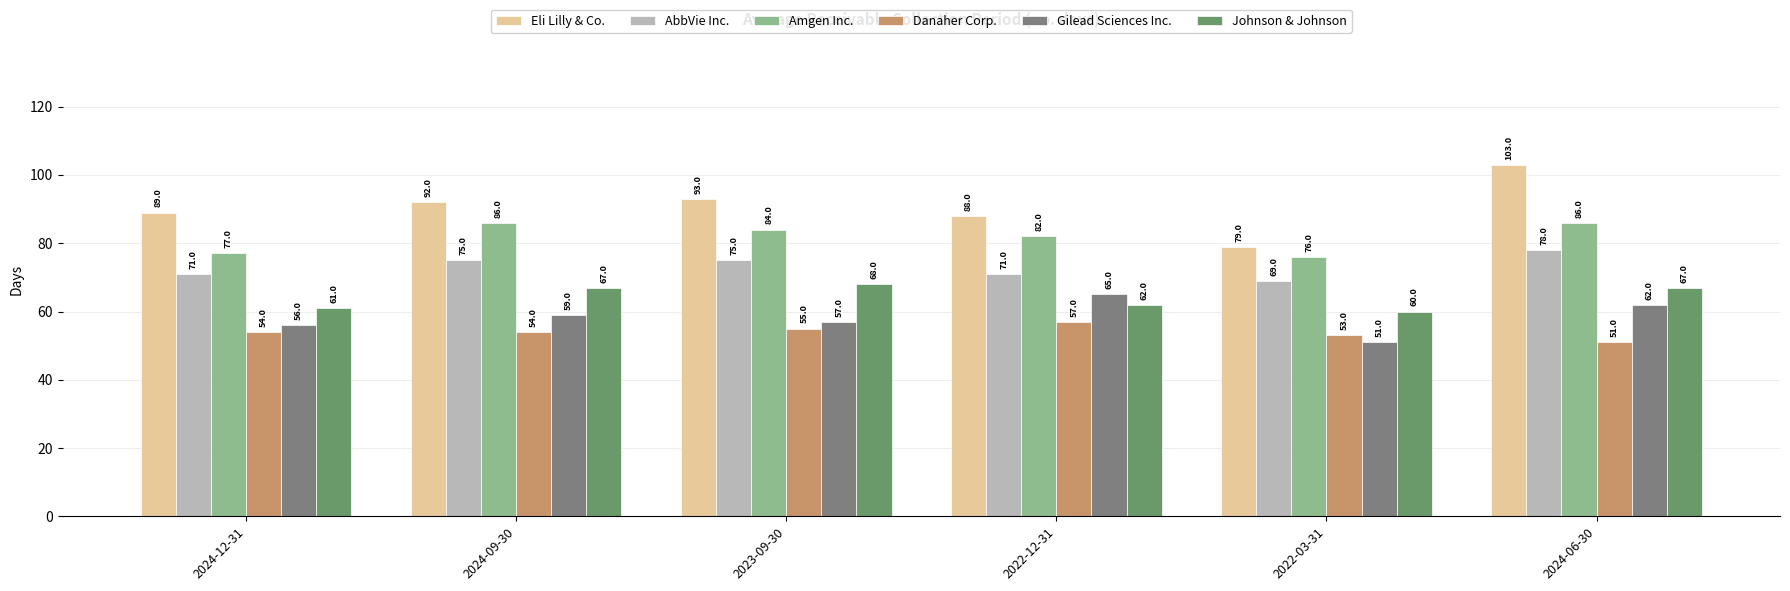

How many groups of bars are there?

6